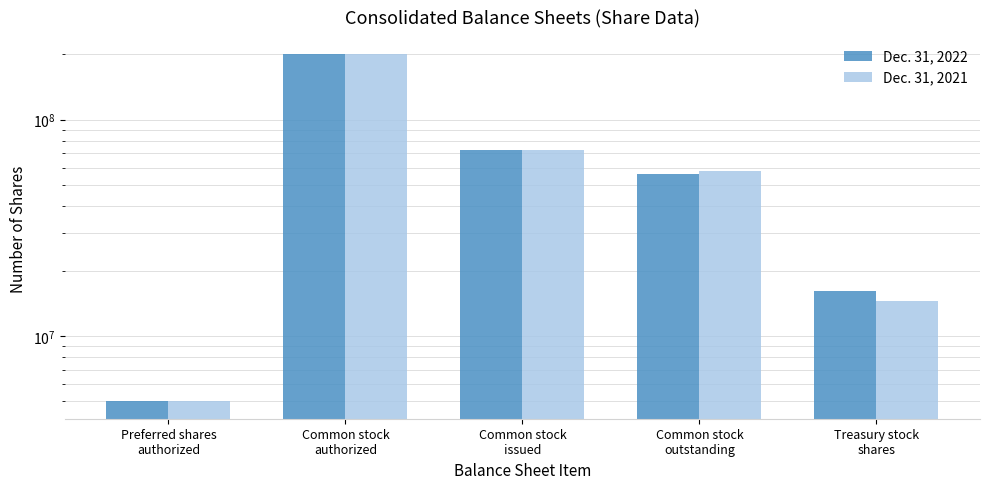

List the series in order of their overall mean, lowest first.

Dec. 31, 2021, Dec. 31, 2022